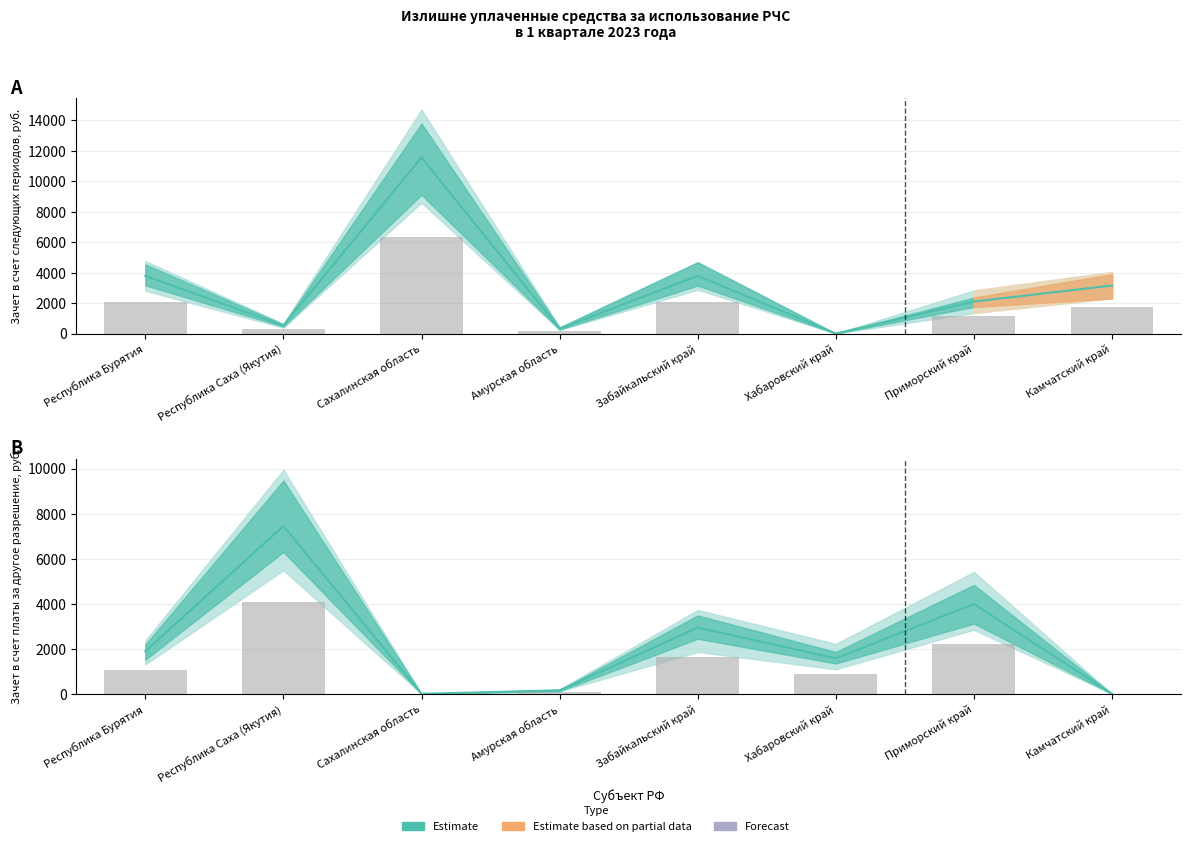

What is the difference between the Зачет в счет платы за другое разрешение values at Амурская область and Приморский край?

3838.8